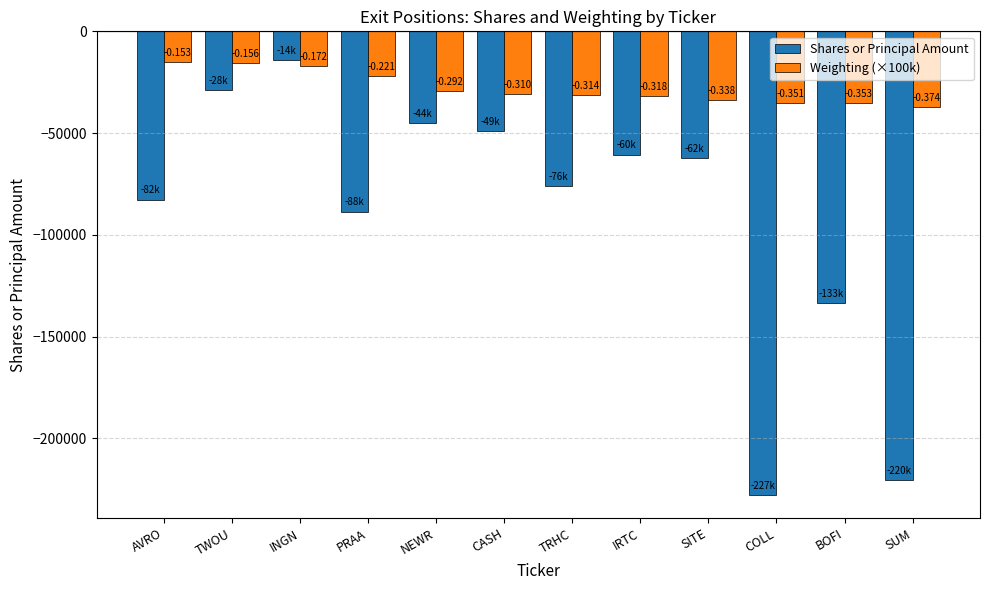

Which series has the largest range (max minus min)?

Shares or Principal Amount